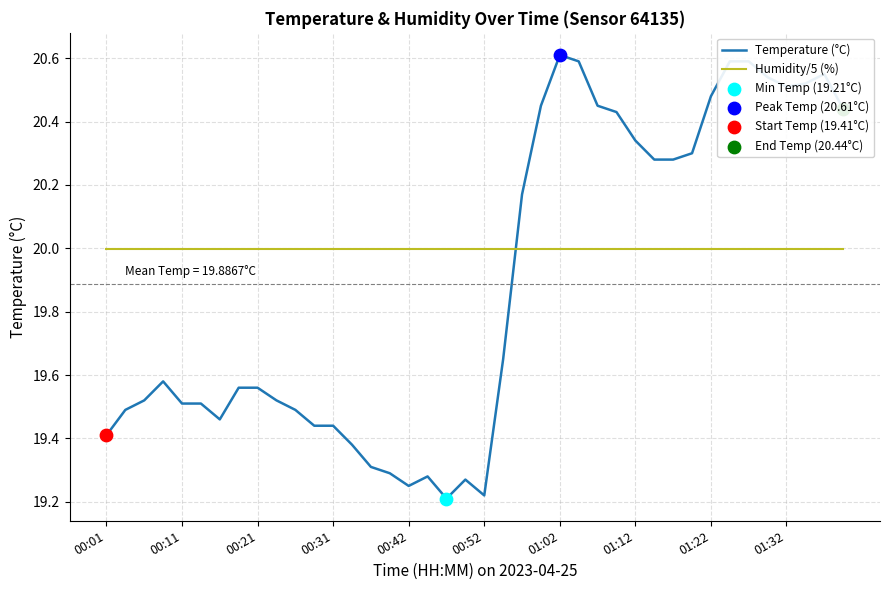

Which series has the largest range (max minus min)?

Temperature (°C)